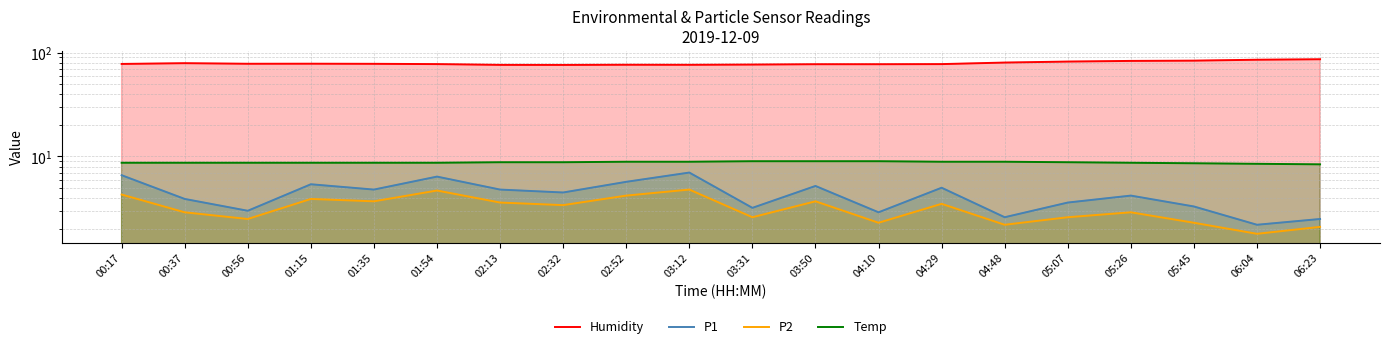

What is the maximum value shown in the chart?

86.3